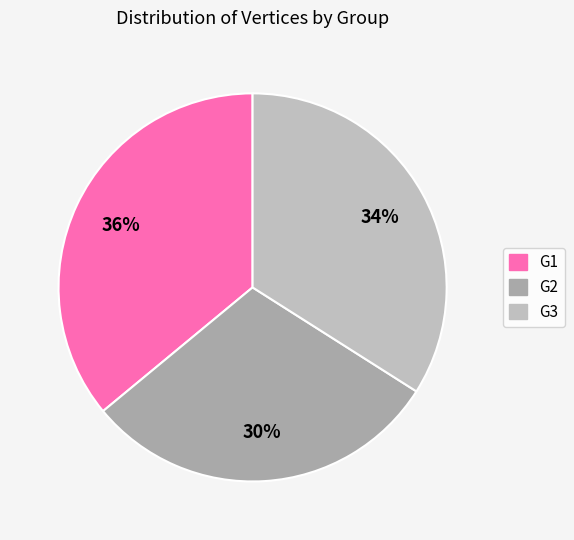

How many slices are in this pie chart?

3